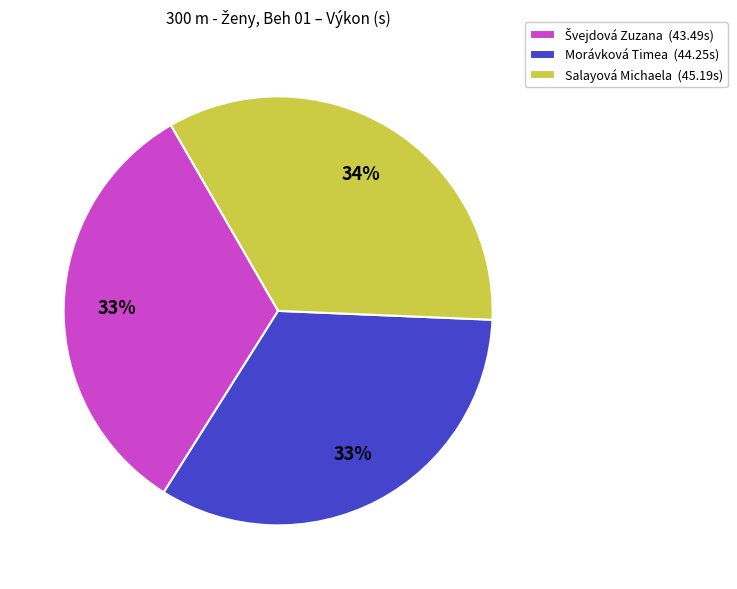

Which category has the biggest portion of the pie?

Salayová Michaela